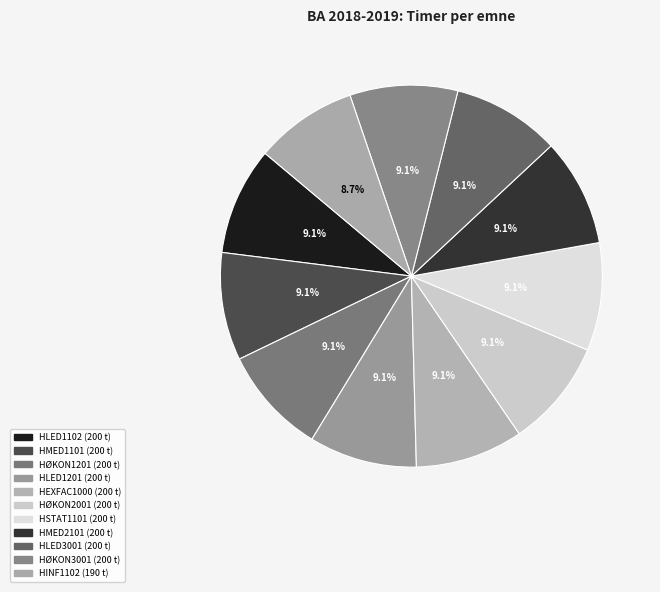

Which slice is the smallest?

HINF1102